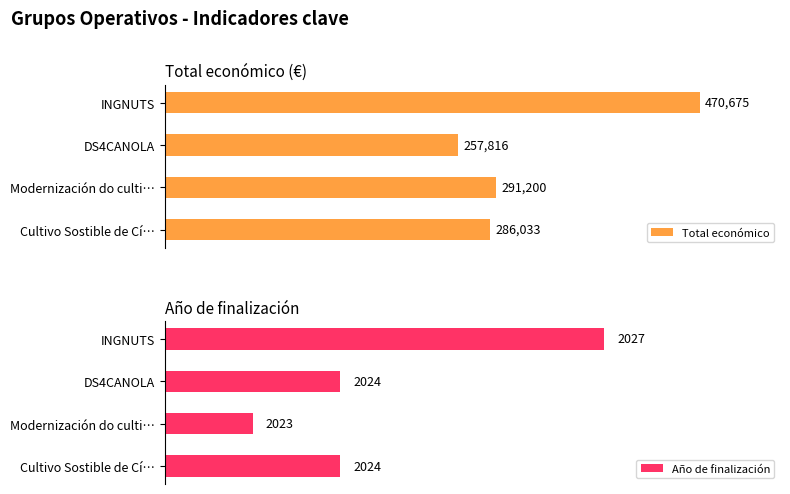

What is the value of the Total económico bar at the 2nd from the left?

291200